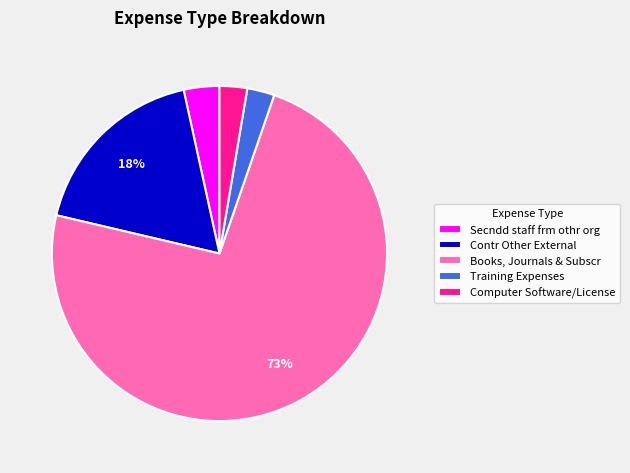

Which slice is the largest?

Books, Journals & Subscr